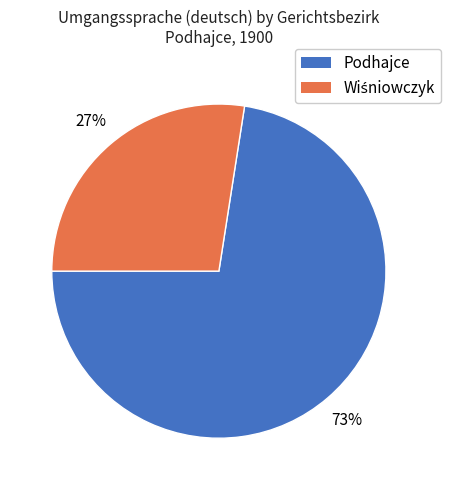

To the nearest percent, what is the average slice percentage?

50%